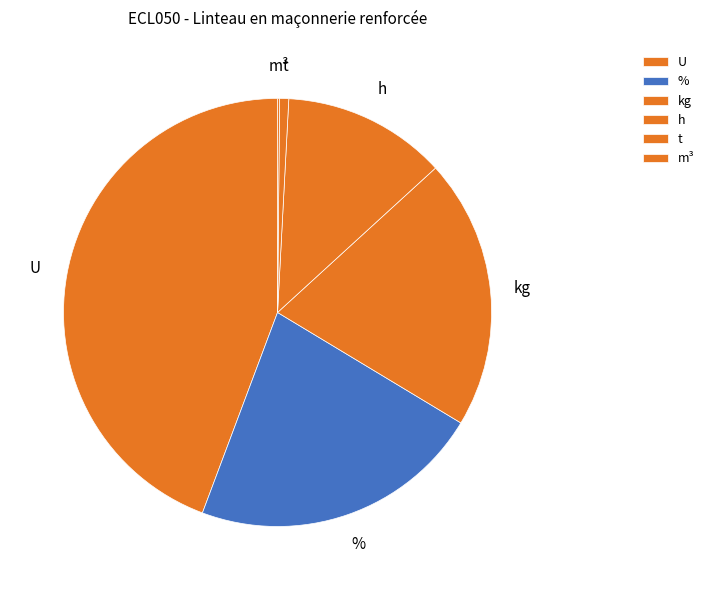

Combined, do t and % account for over 50%?

No